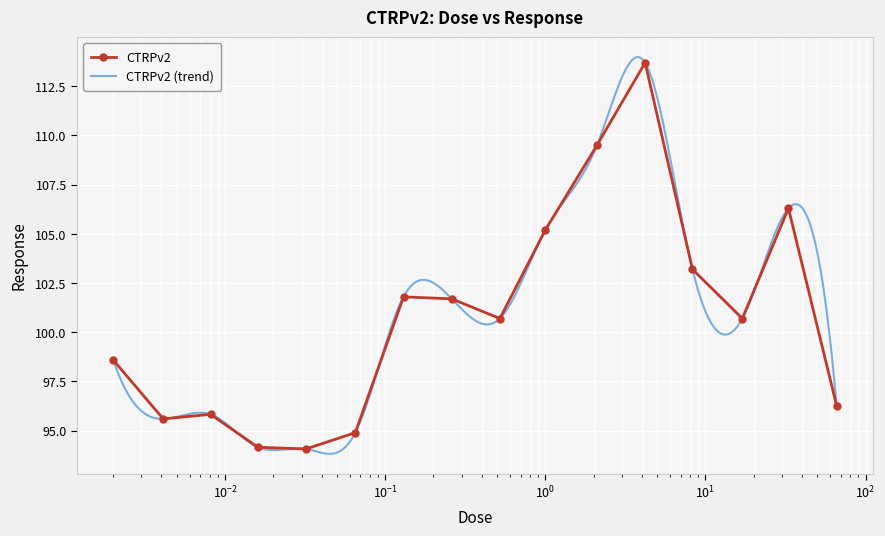

What is the sum of all values?

1612.2